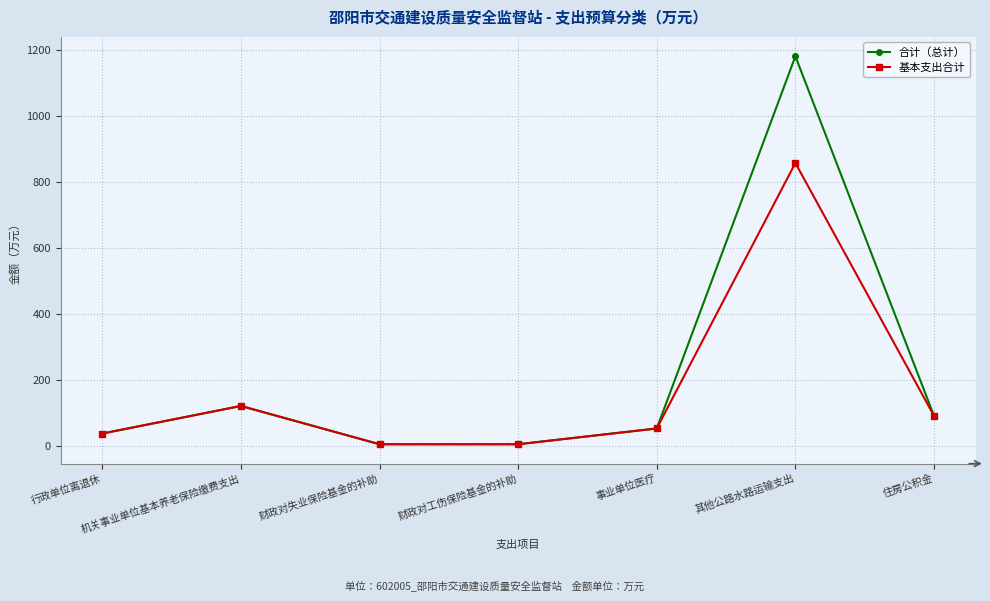

What is the value of the 合计（总计） point at the 3rd from the left?

4.1